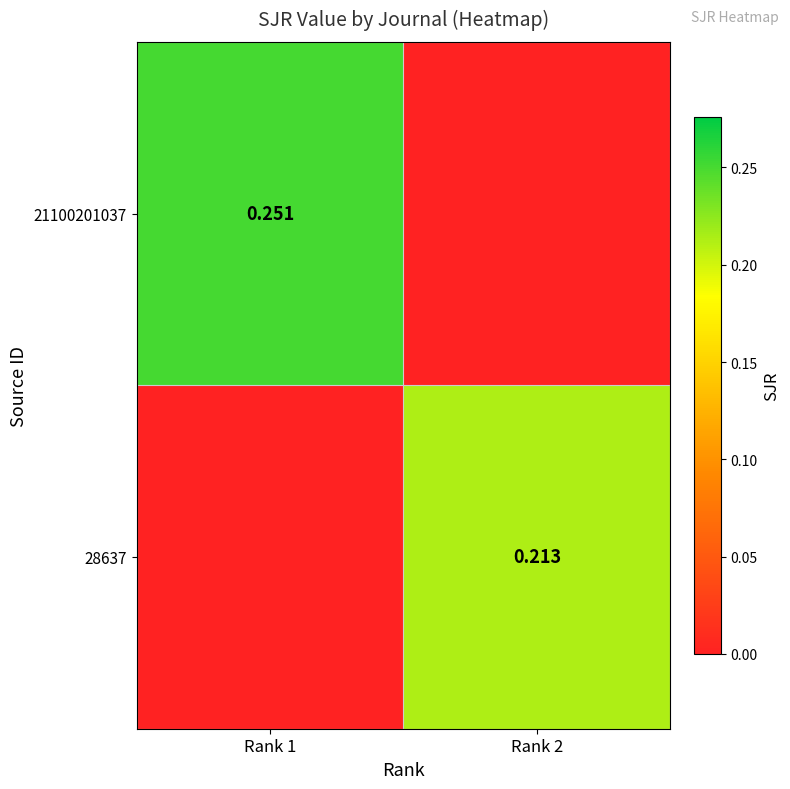

The 21100201037 series shows 0.0 at Rank 2. True or false?

True